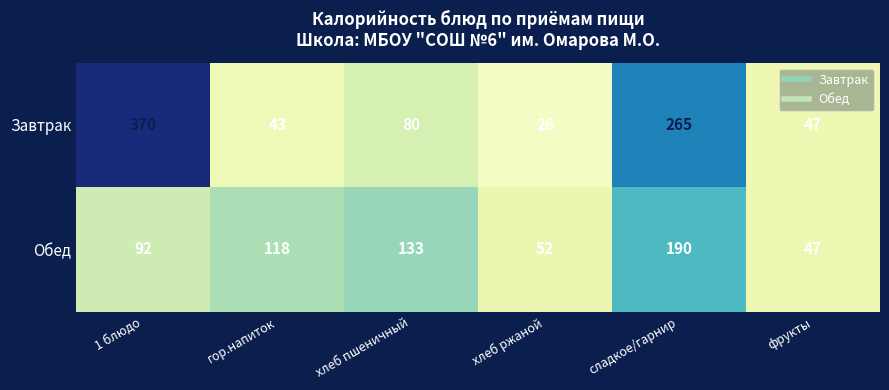

Reading left to right, transcribe all the data shown in this chart.

Завтрак: 1 блюдо=370	гор.напиток=43	хлеб пшеничный=80	хлеб ржаной=26	сладкое/гарнир=265	фрукты=47
Обед: 1 блюдо=92	гор.напиток=118	хлеб пшеничный=133	хлеб ржаной=52	сладкое/гарнир=190	фрукты=47